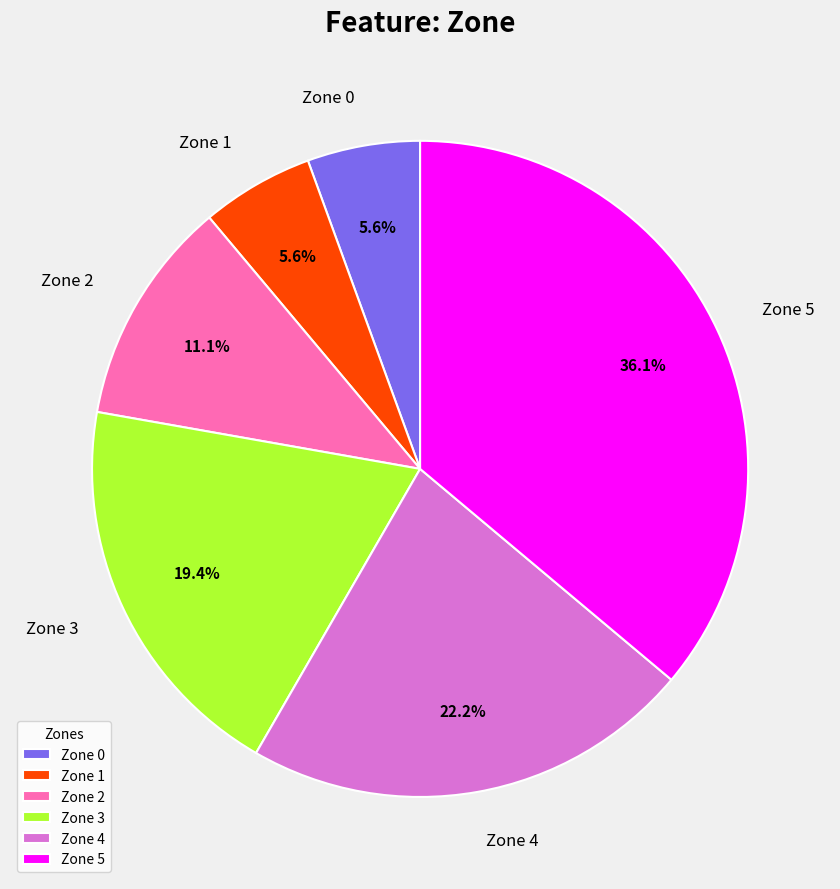

Is there a majority slice in this chart?

No